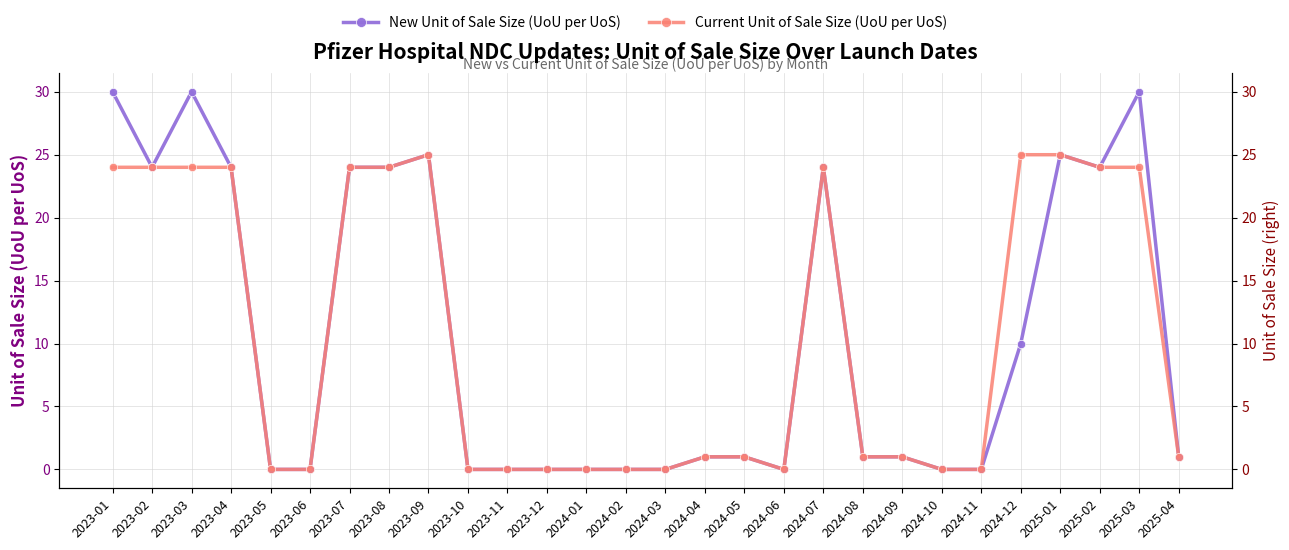

At which label does New Unit of Sale Size (UoU per UoS) reach its minimum?

2023-05